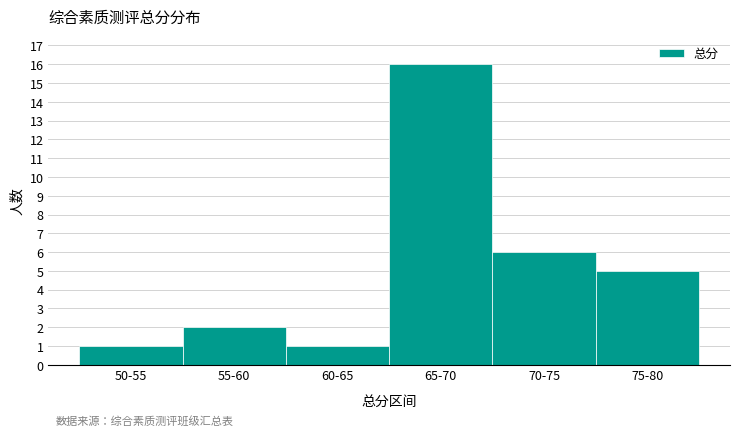

Reading left to right, what are all the values shown in this chart?

50-55=1	55-60=2	60-65=1	65-70=16	70-75=6	75-80=5